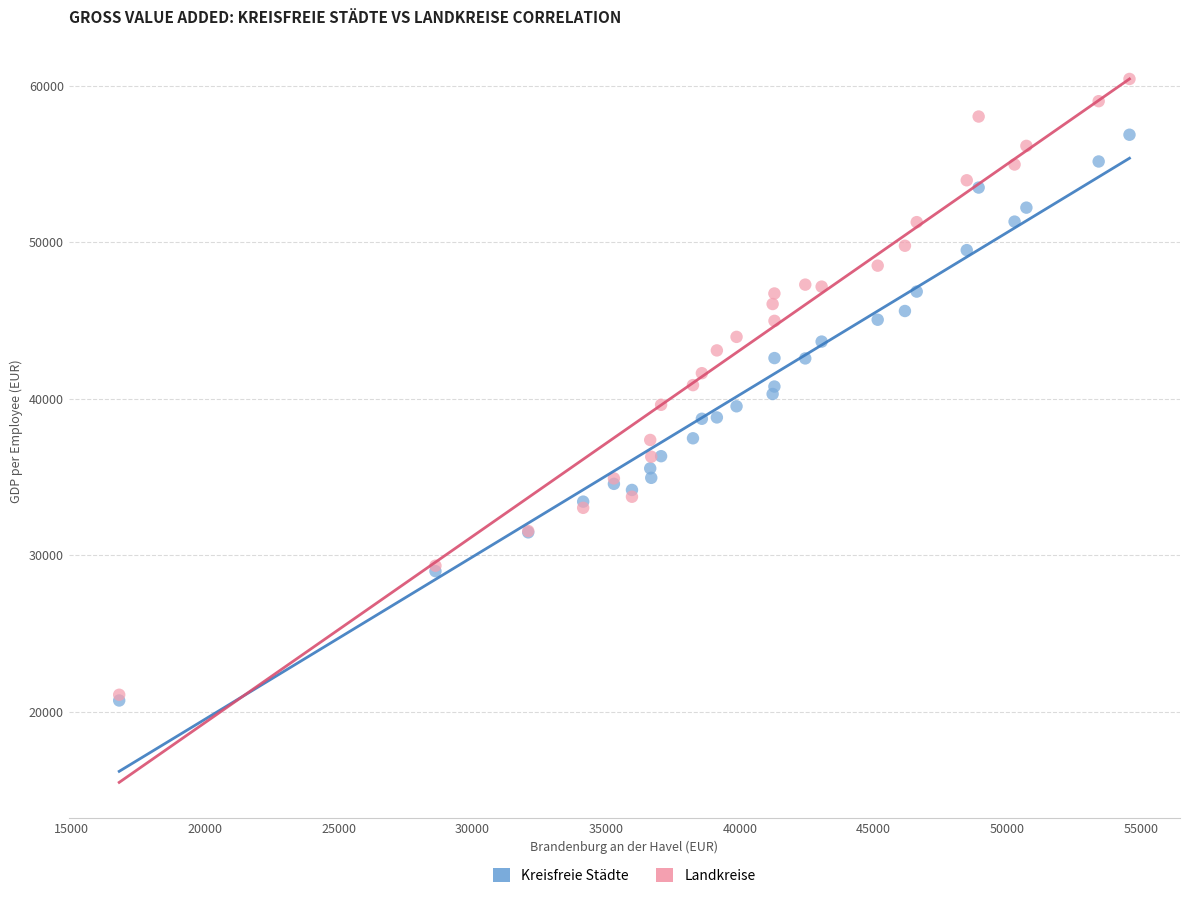

Which series has the largest Y range (max minus min)?

Landkreise